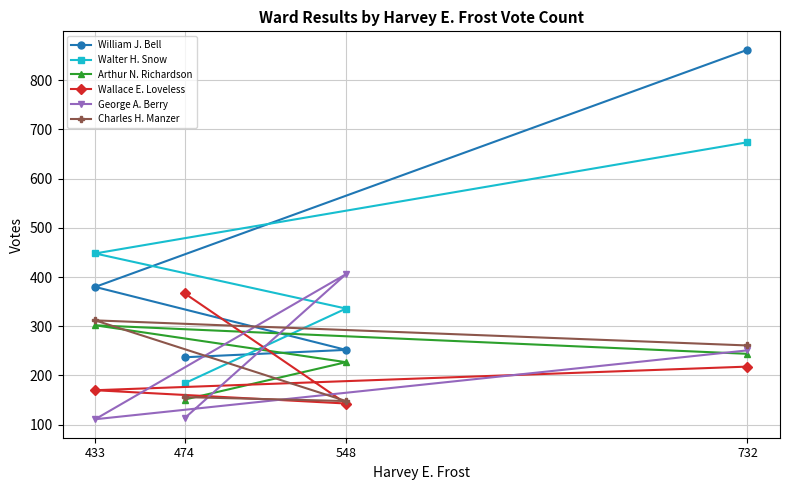

What is the minimum value for William J. Bell?

237